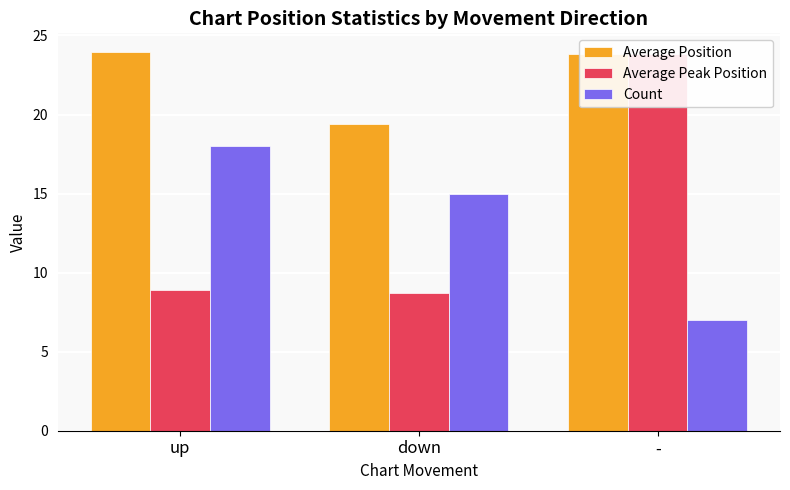

At which category does the chart reach its minimum across all series?

-